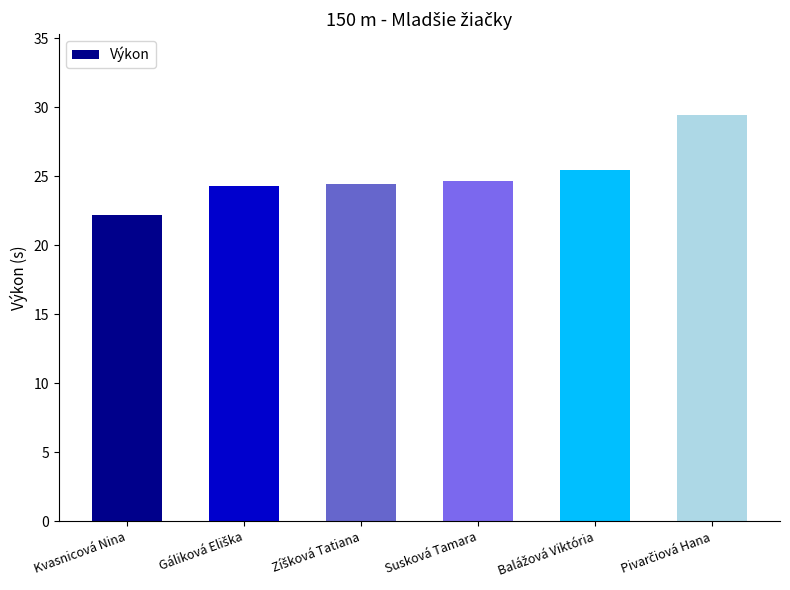

What is the value of the 4th bar from the left?

24.7